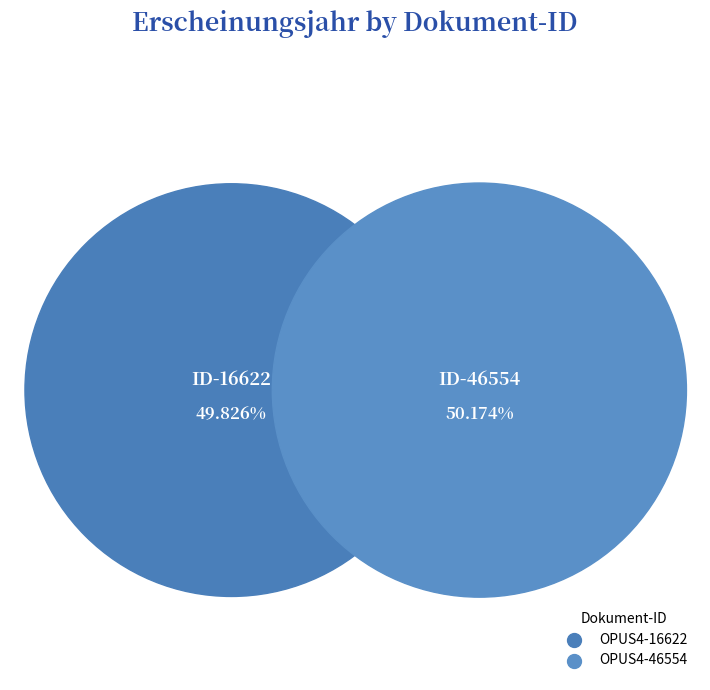

Is OPUS4-16622 the majority of the pie?

No